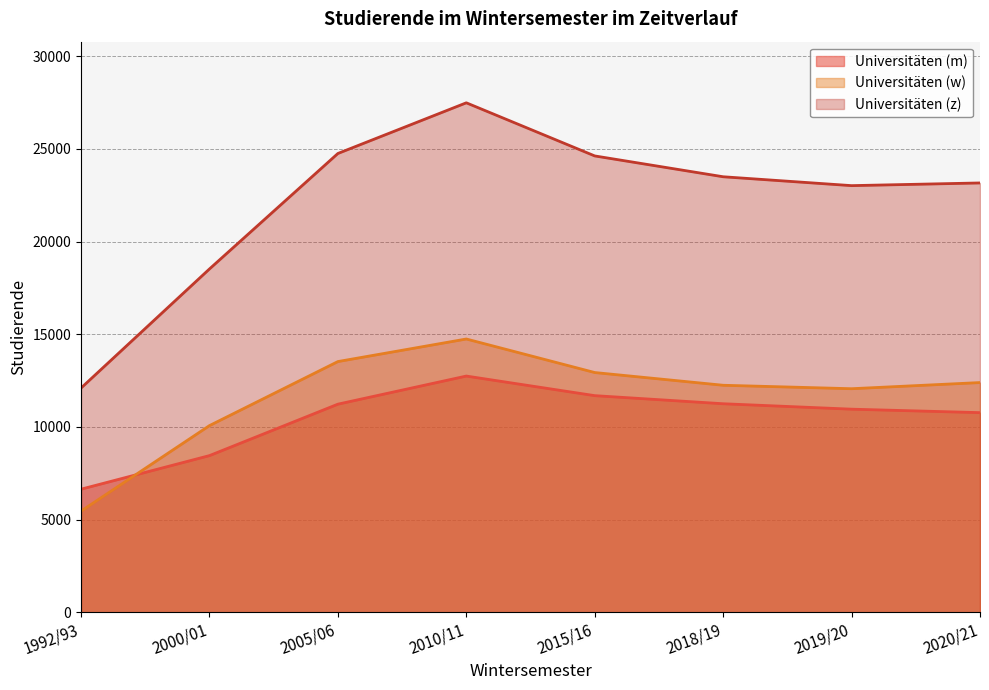

What are all the series names shown in the legend?

Universitäten (m), Universitäten (w), Universitäten (z)